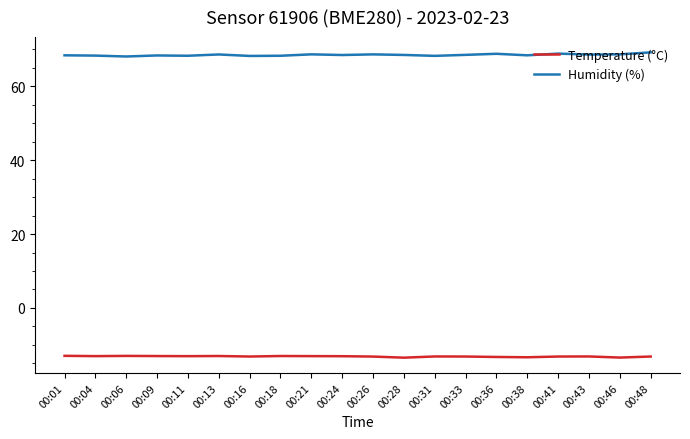

What is the difference between the maximum and minimum values in the Humidity (%) series?

1.1